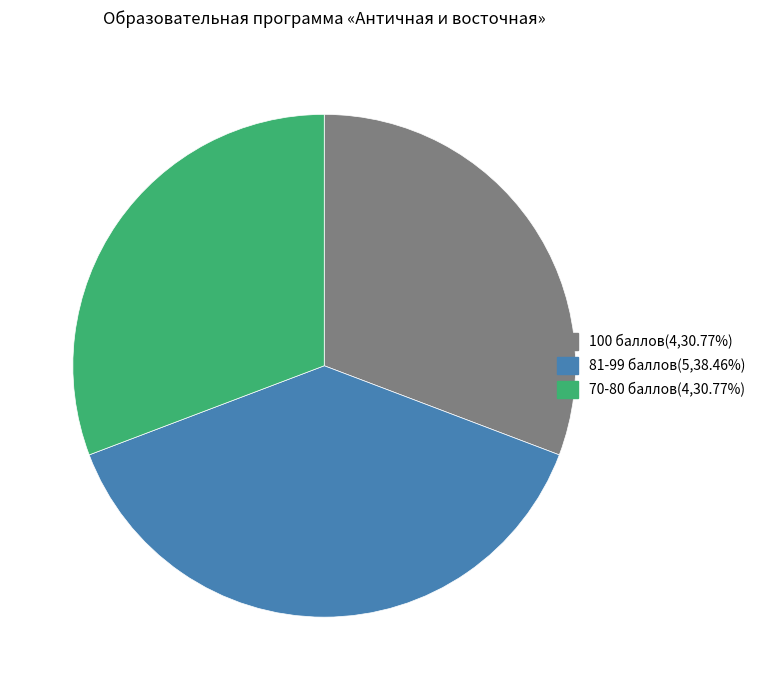

Does any single category account for the majority?

No